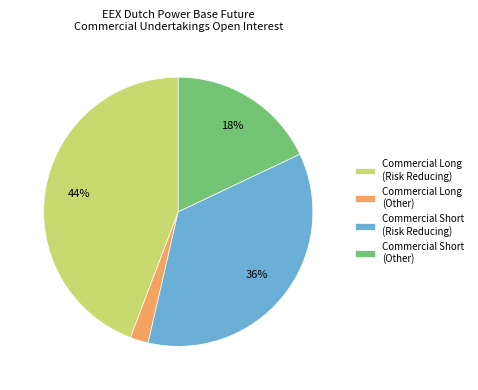

Between Commercial Short (Risk Reducing) and Commercial Short (Other), which is larger?

Commercial Short (Risk Reducing)